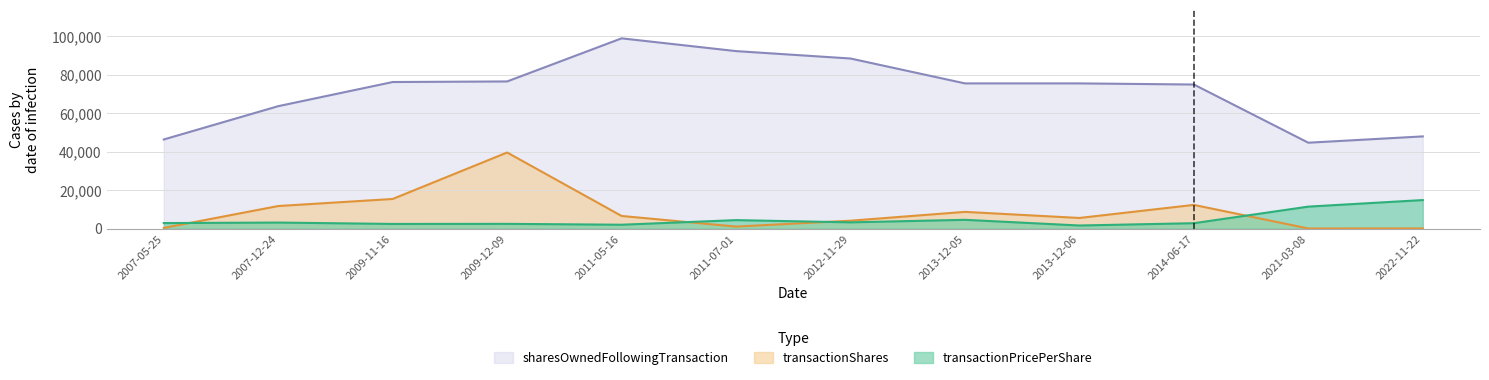

How many data points in sharesOwnedFollowingTransaction are above 75545?

5